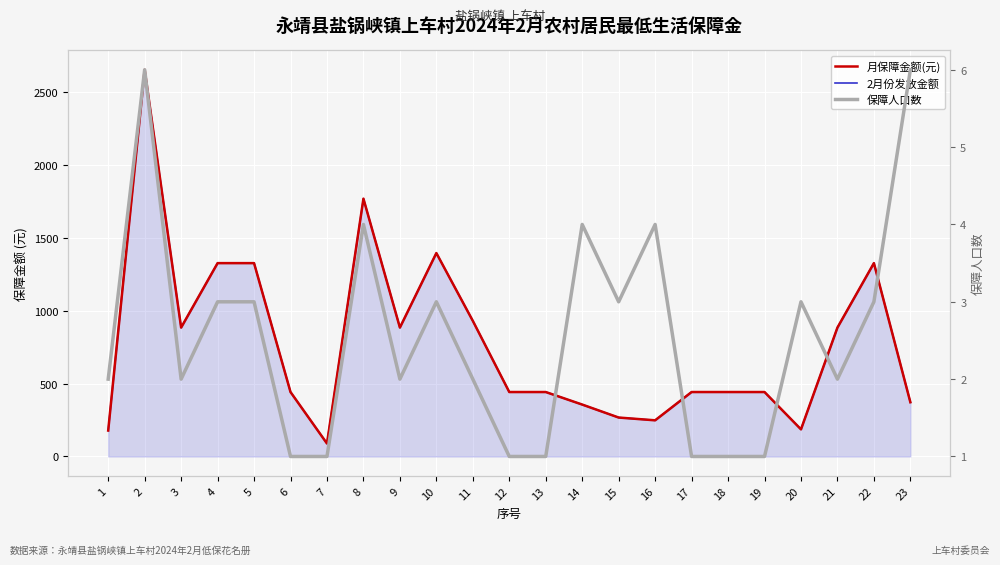

How many lines are shown in the chart?

3